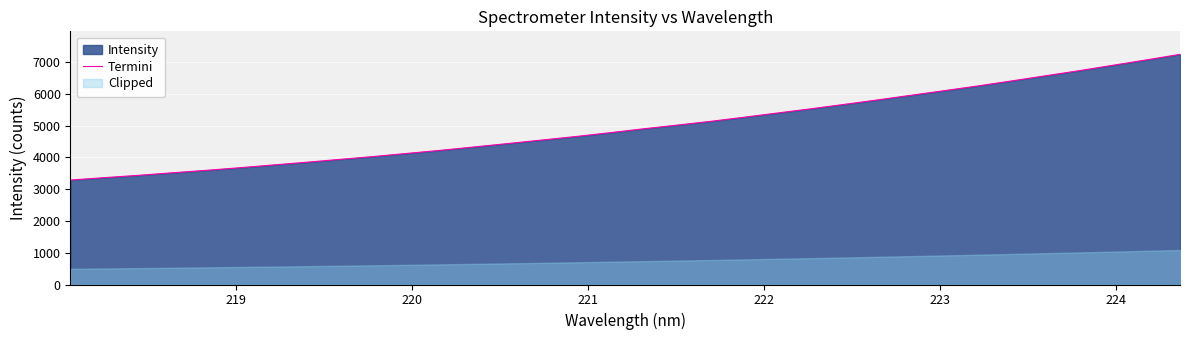

What is the maximum value for Termini?

7246.3